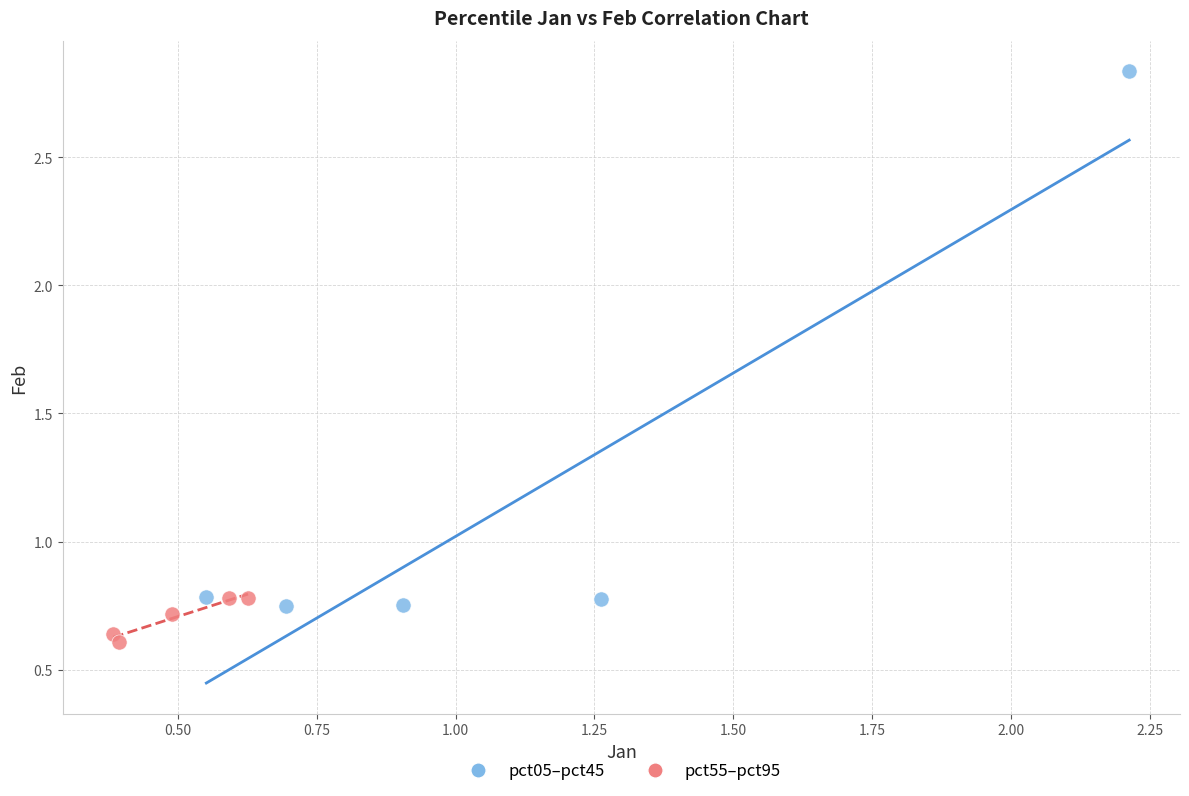

Which series contains the lowest Y value?

pct55–pct95